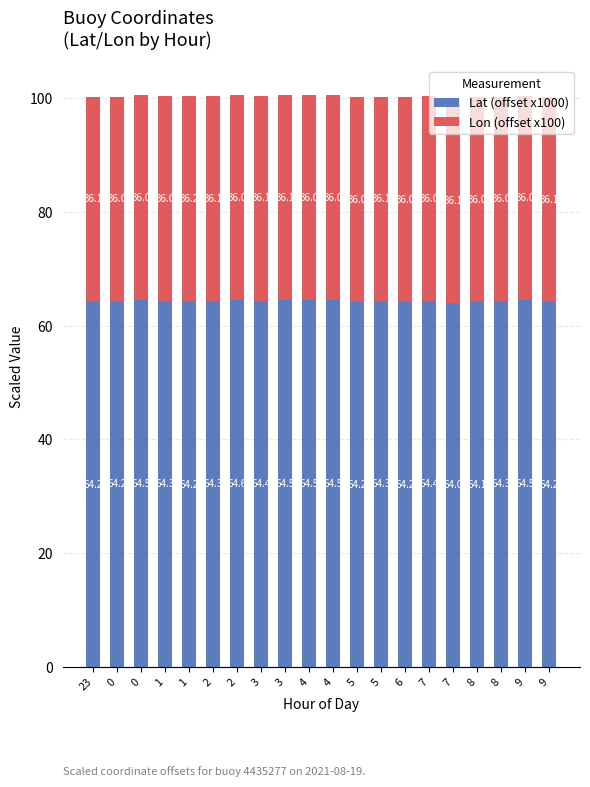

At which label does Lat (offset x1000) reach its peak?

2